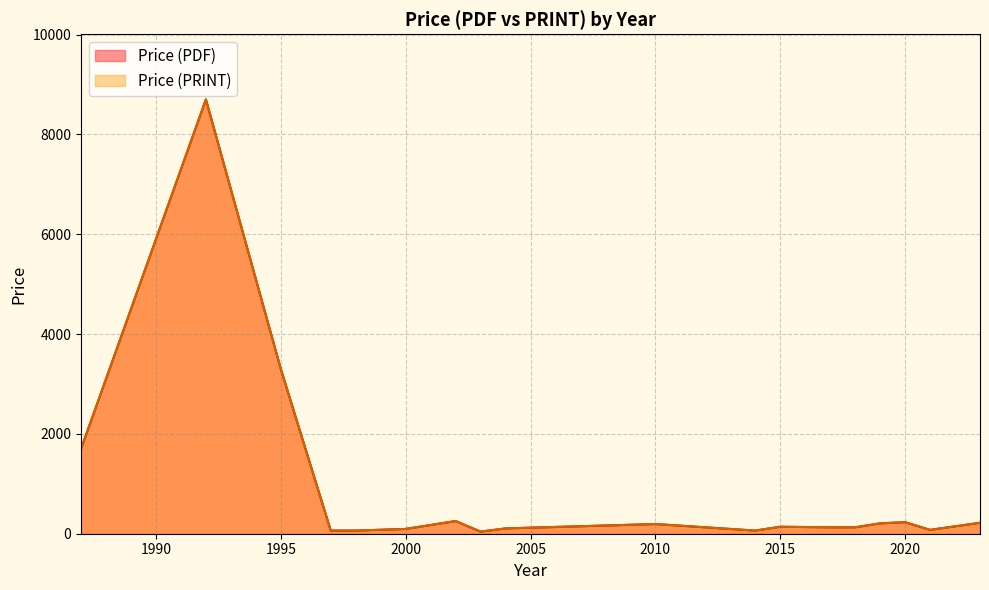

At which label is Price (PDF) closest to 4359?

1995